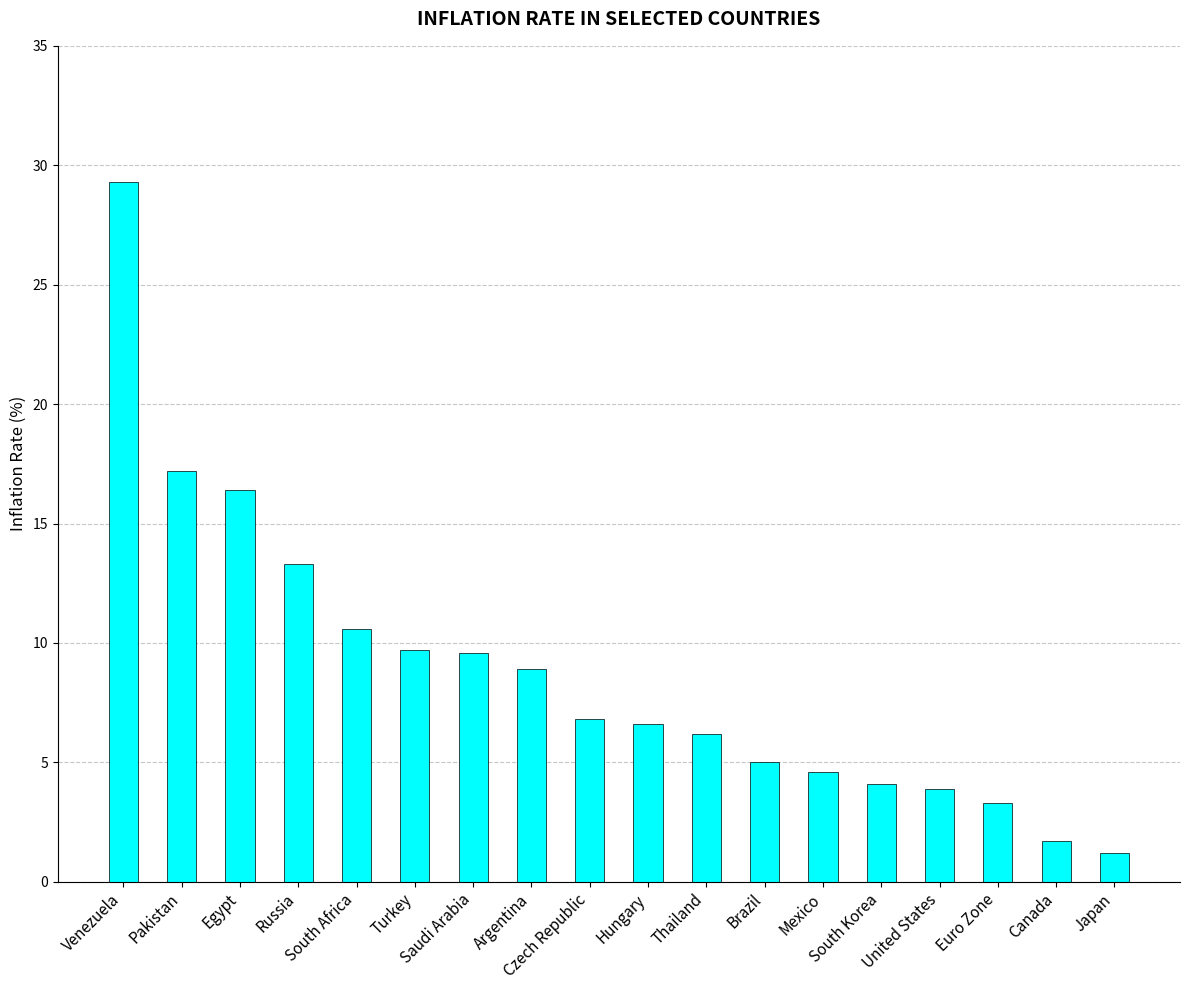

Count the number of categories in the chart.

18